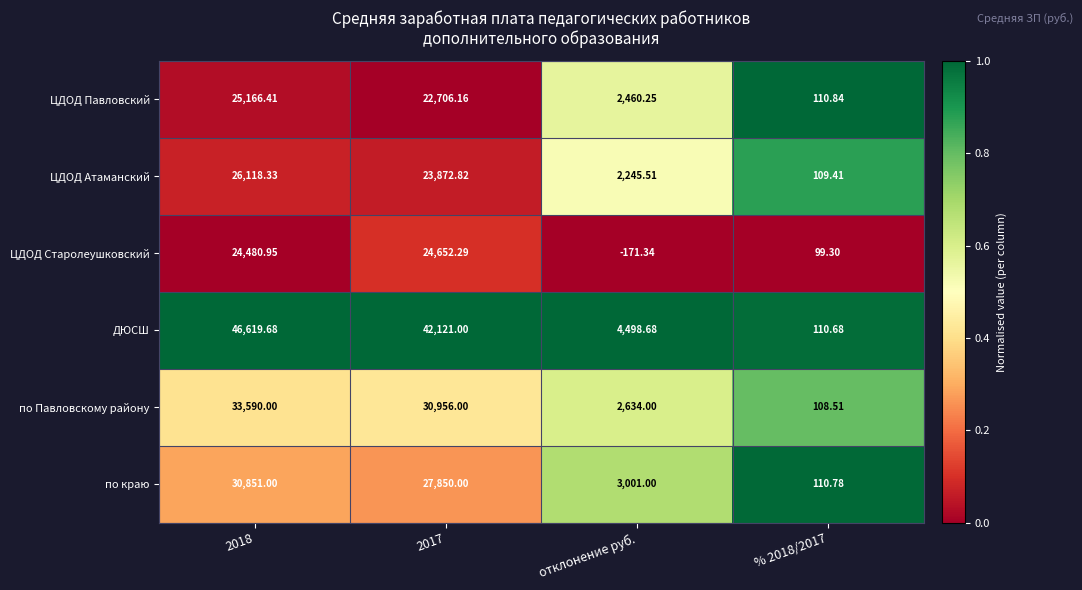

At which category does the chart reach its minimum across all series?

отклонение руб.